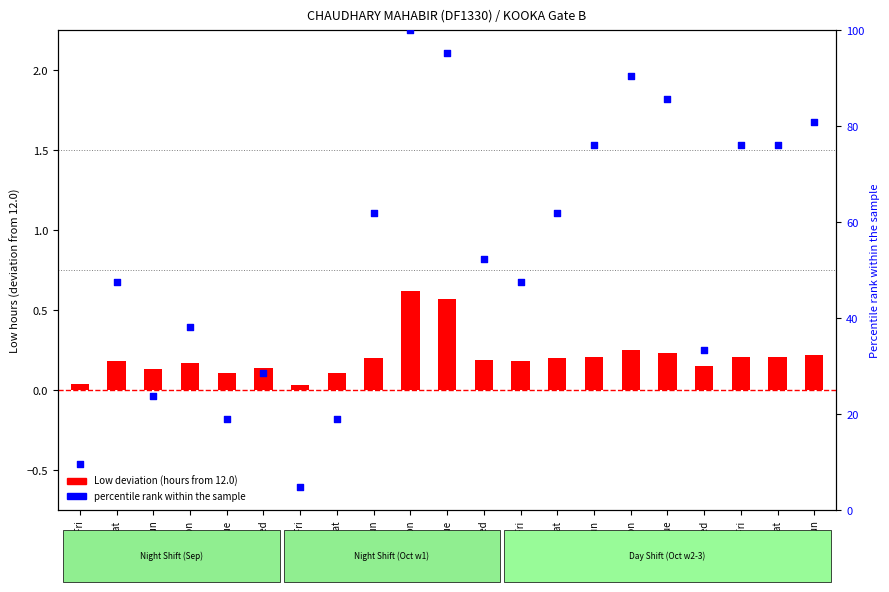

Which series has the widest spread of Y values?

Percentile rank